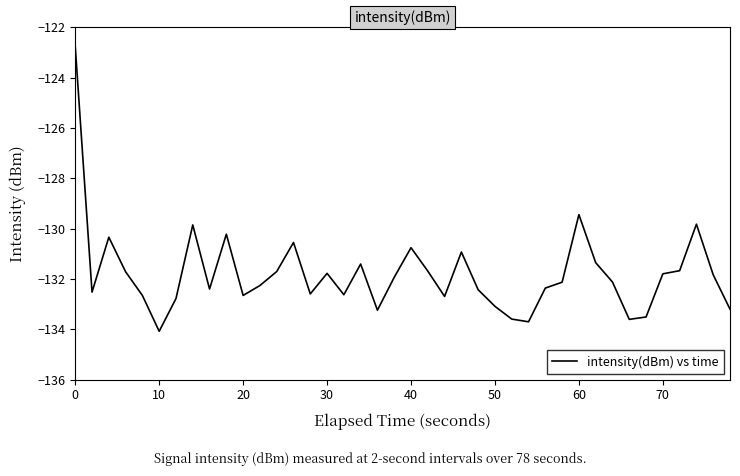

What is the greatest value displayed?

-122.8